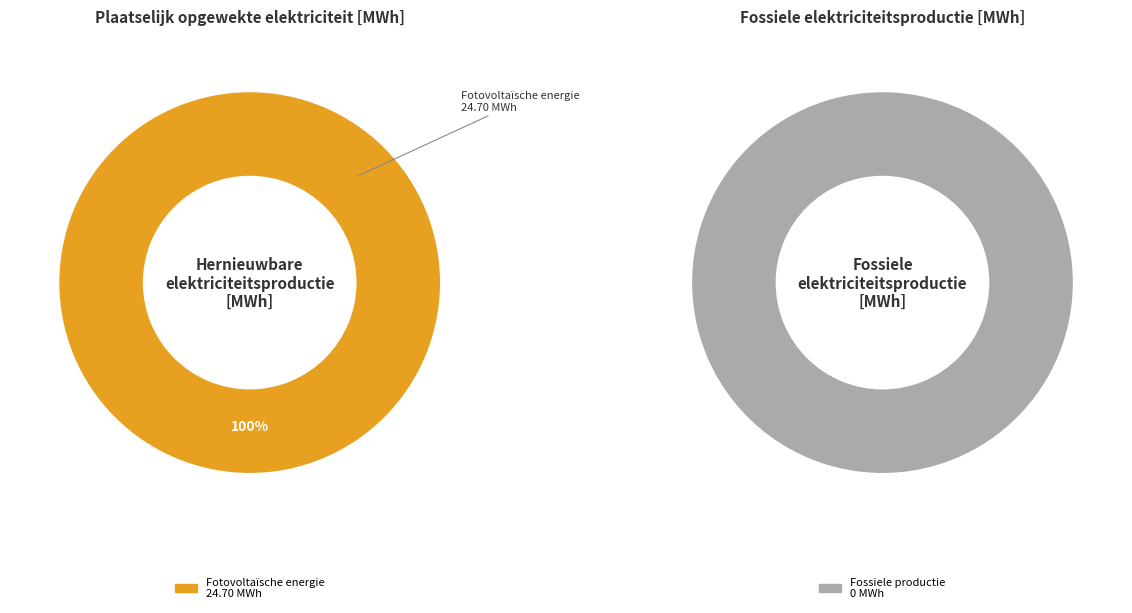

Is Fotovoltaïsche energie the majority of the pie?

Yes